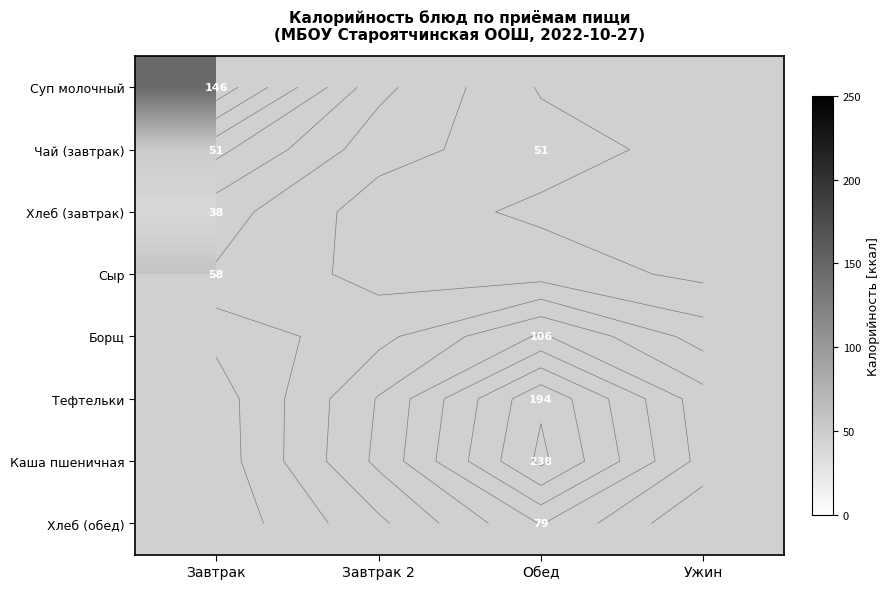

Which category has the highest value across all series?

Обед